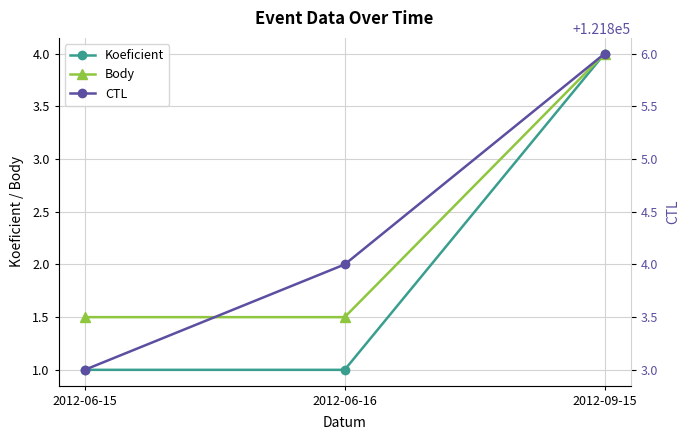

Which category has the highest value in the CTL series?

2012-09-15